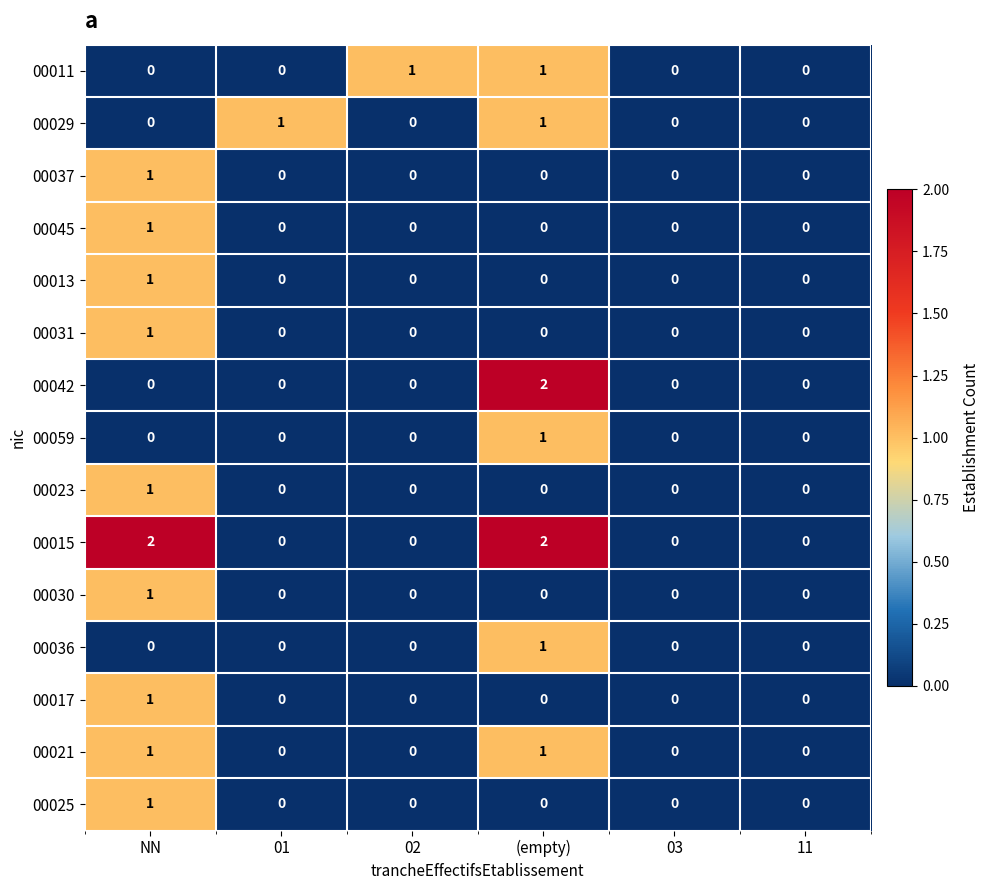

The 00042 series shows 1 at 11. True or false?

False